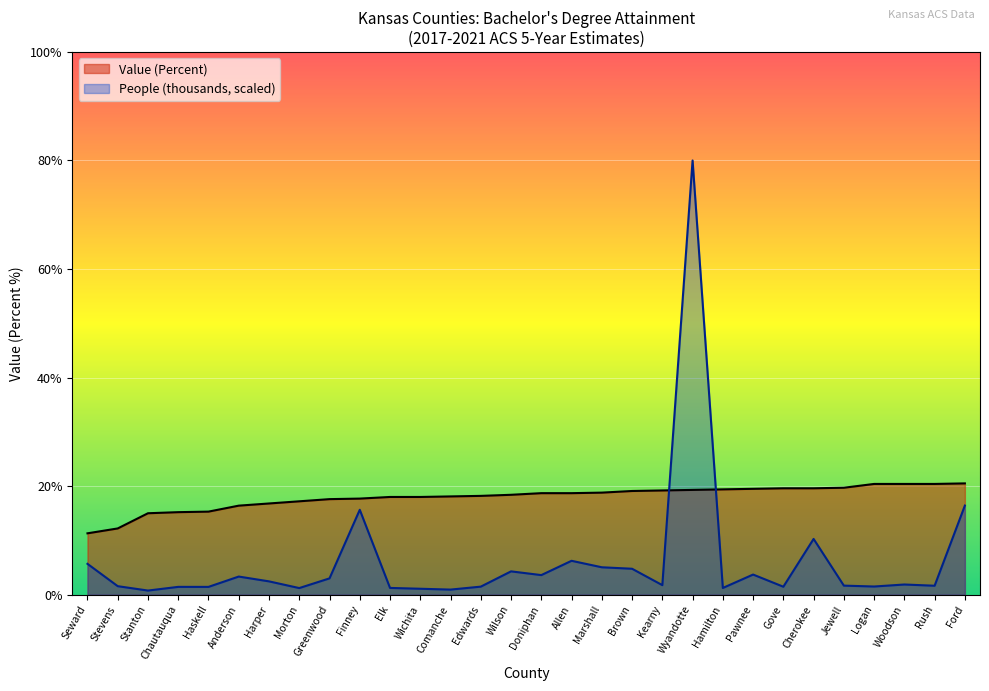

After their last crossing, which series has the higher values: People (thousands) or Value (Percent)?

Value (Percent)